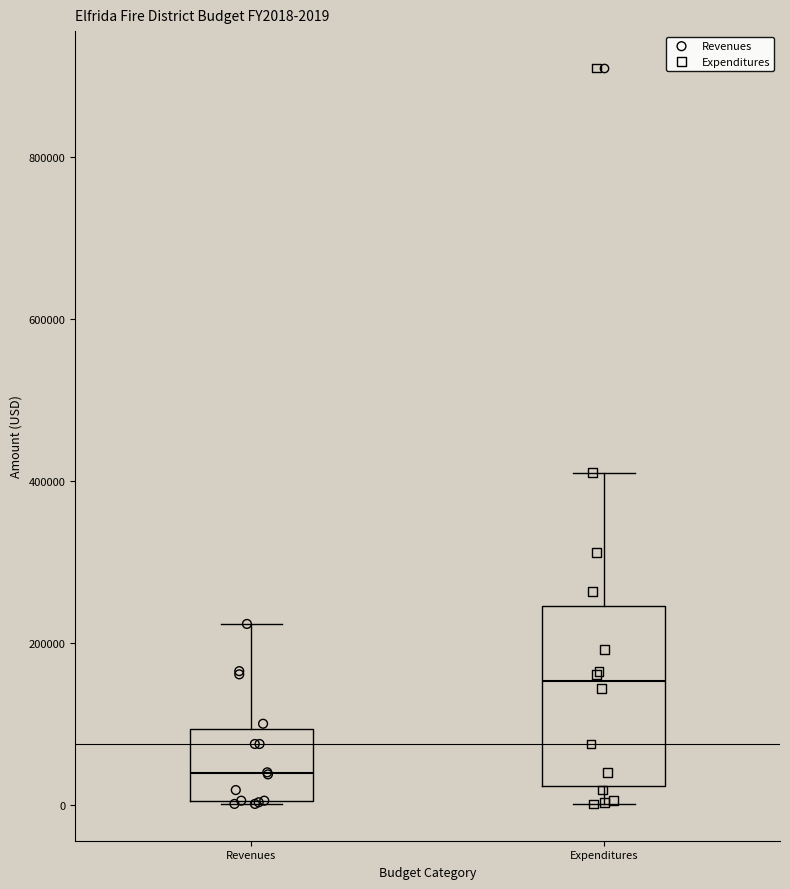

Which box is the tallest, from its lower edge to its upper edge?

Expenditures